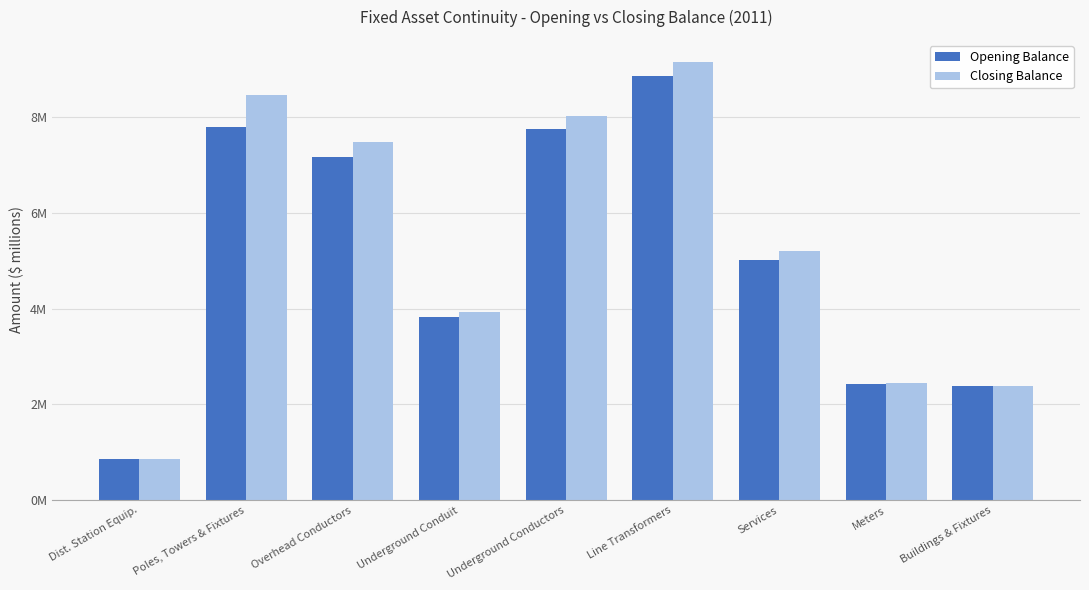

Are the bars horizontal?

No